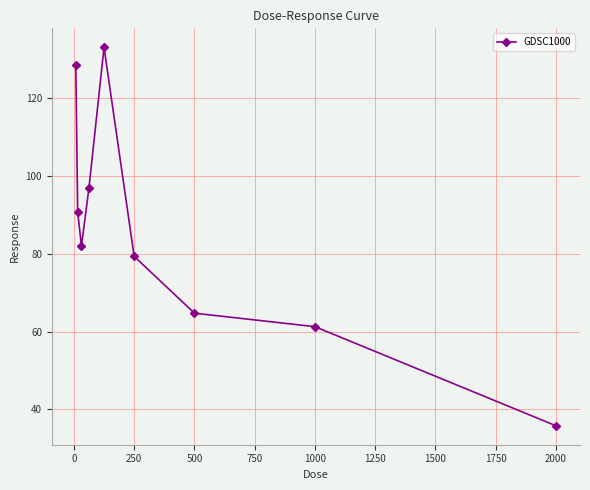

What is the difference between the second highest and minimum values?

92.8